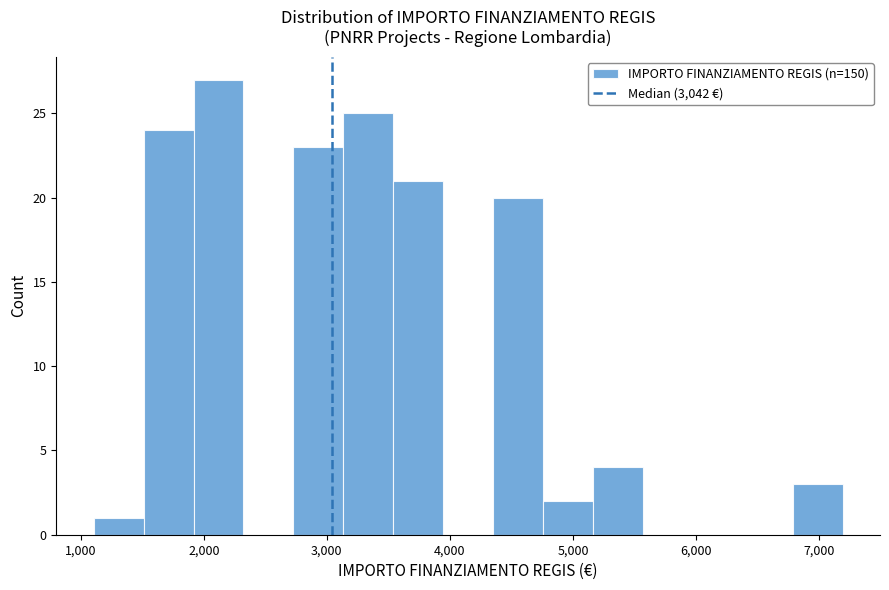

What is the height of the bar covering 3500 to 3900 on the x-axis? Neither the bar edges nor the heights are printed on the chart, so give them approximately, as read against the axes.

21